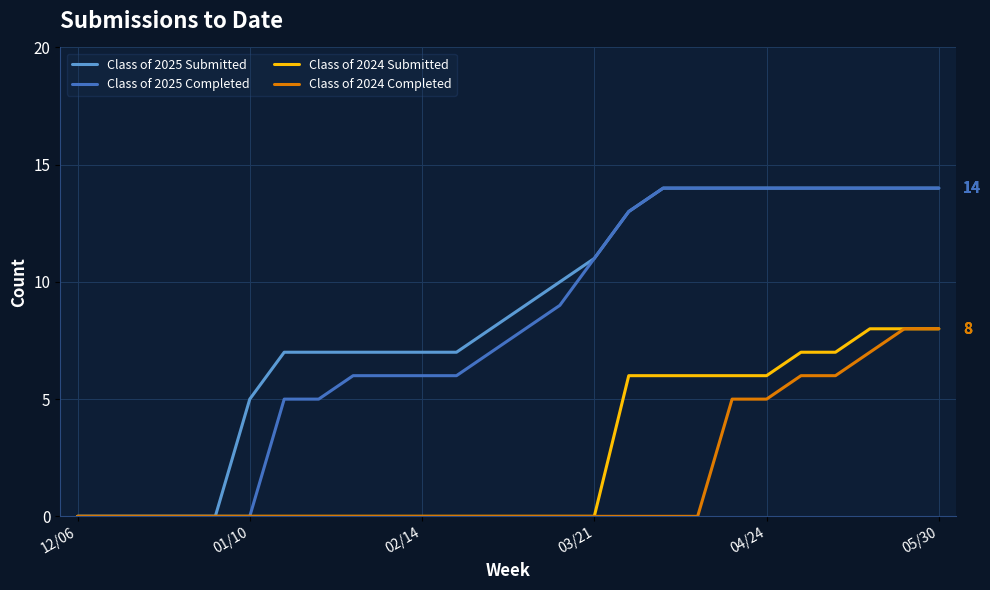

What is the maximum value shown in the chart?

14